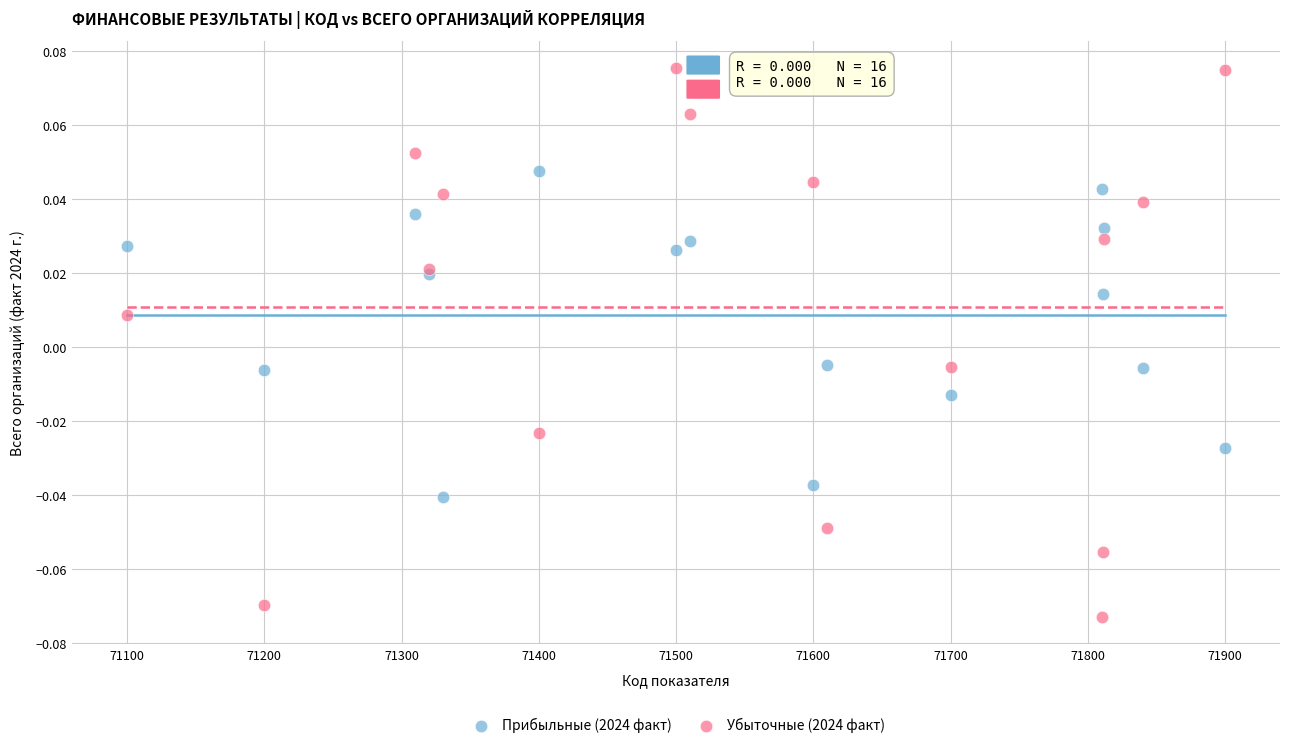

Which series has the widest spread of Y values?

Убыточные (2024 факт)